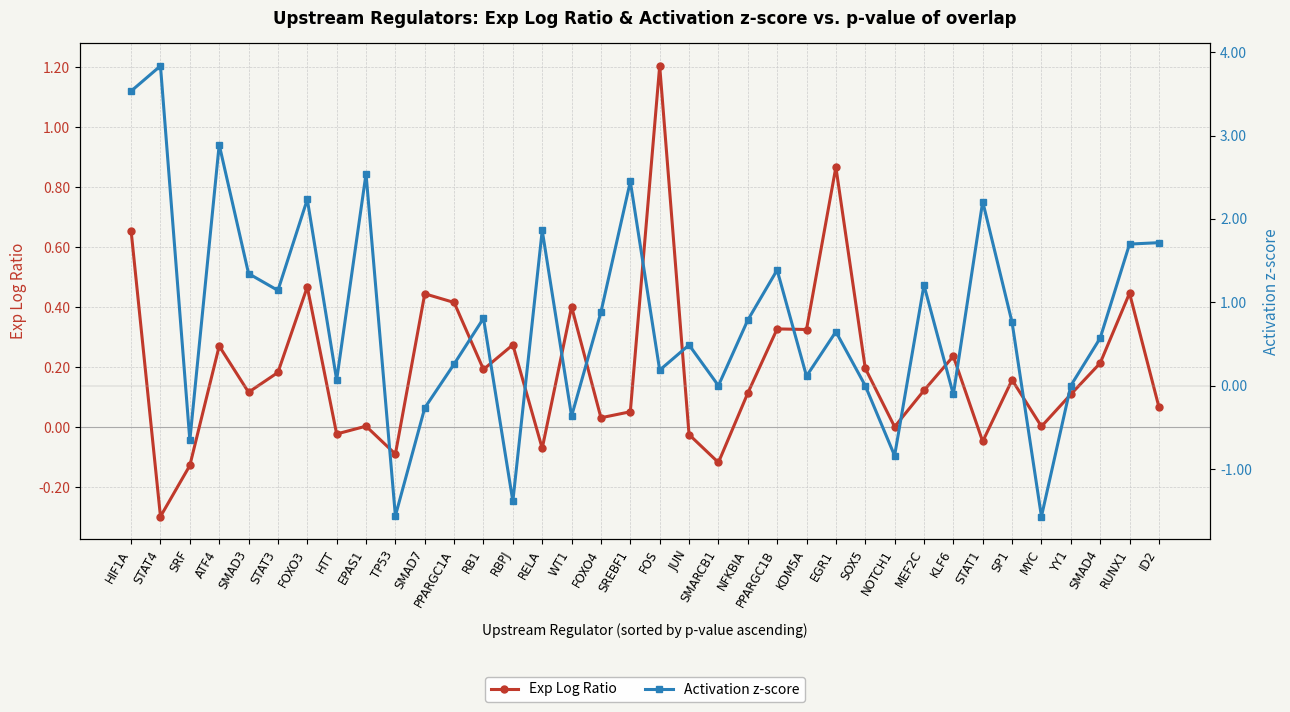

Reading left to right, list all the values displayed in this chart.

Exp Log Ratio: HIF1A=0.7	STAT4=-0.3	SRF=-0.1	ATF4=0.3	SMAD3=0.1	STAT3=0.2	FOXO3=0.5	HTT=-0.0	EPAS1=0.0	TP53=-0.1	SMAD7=0.4	PPARGC1A=0.4	RB1=0.2	RBPJ=0.3	RELA=-0.1	WT1=0.4	FOXO4=0.0	SREBF1=0.1	FOS=1.2	JUN=-0.0	SMARCB1=-0.1	NFKBIA=0.1	PPARGC1B=0.3	KDM5A=0.3	EGR1=0.9	SOX5=0.2	NOTCH1=0.0	MEF2C=0.1	KLF6=0.2	STAT1=-0.0	SP1=0.2	MYC=0.0	YY1=0.1	SMAD4=0.2	RUNX1=0.4	ID2=0.1
Activation z-score: HIF1A=3.5	STAT4=3.8	SRF=-0.7	ATF4=2.9	SMAD3=1.3	STAT3=1.1	FOXO3=2.2	HTT=0.1	EPAS1=2.5	TP53=-1.6	SMAD7=-0.3	PPARGC1A=0.3	RB1=0.8	RBPJ=-1.4	RELA=1.9	WT1=-0.4	FOXO4=0.9	SREBF1=2.4	FOS=0.2	JUN=0.5	SMARCB1=0.0	NFKBIA=0.8	PPARGC1B=1.4	KDM5A=0.1	EGR1=0.6	SOX5=0.0	NOTCH1=-0.8	MEF2C=1.2	KLF6=-0.1	STAT1=2.2	SP1=0.8	MYC=-1.6	YY1=0.0	SMAD4=0.6	RUNX1=1.7	ID2=1.7